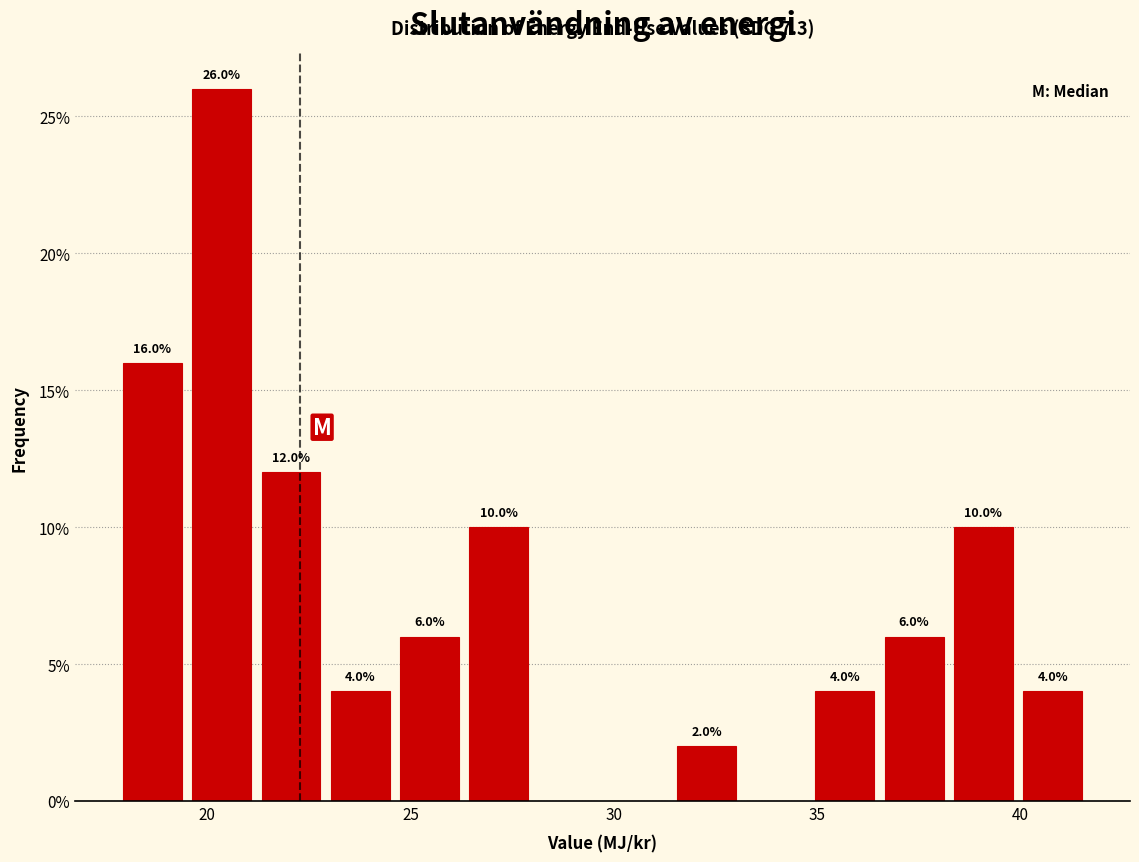

Read against the x-axis, roughly where is the centre of the tallest bar?

20.5